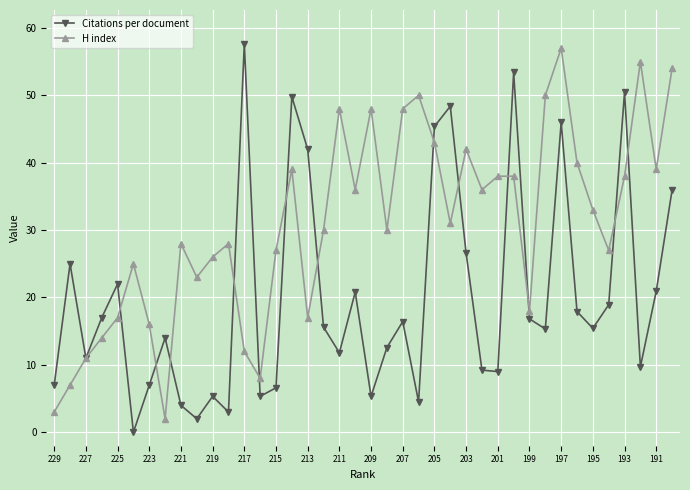

List the series in order of their peak value, lowest first.

H index, Citations per document